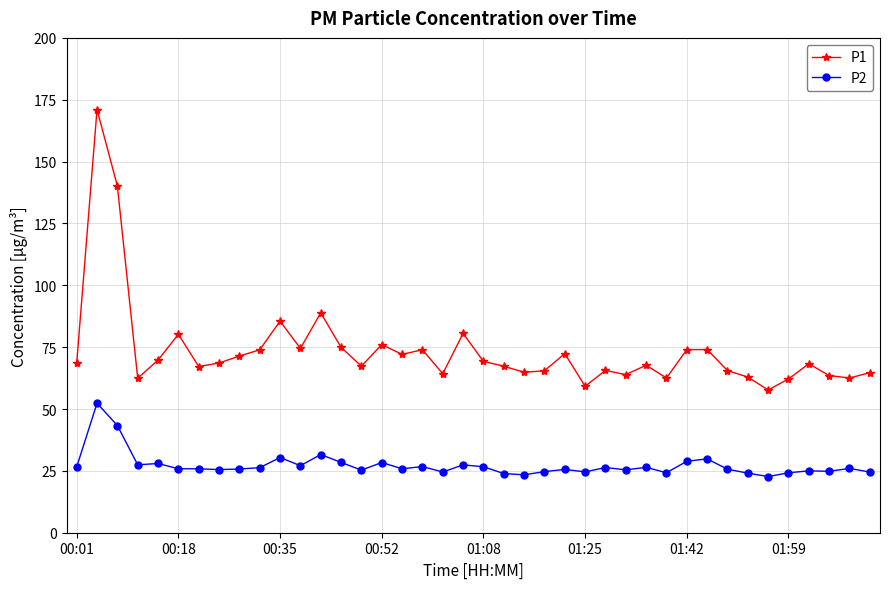

Count the number of data series in this chart.

2